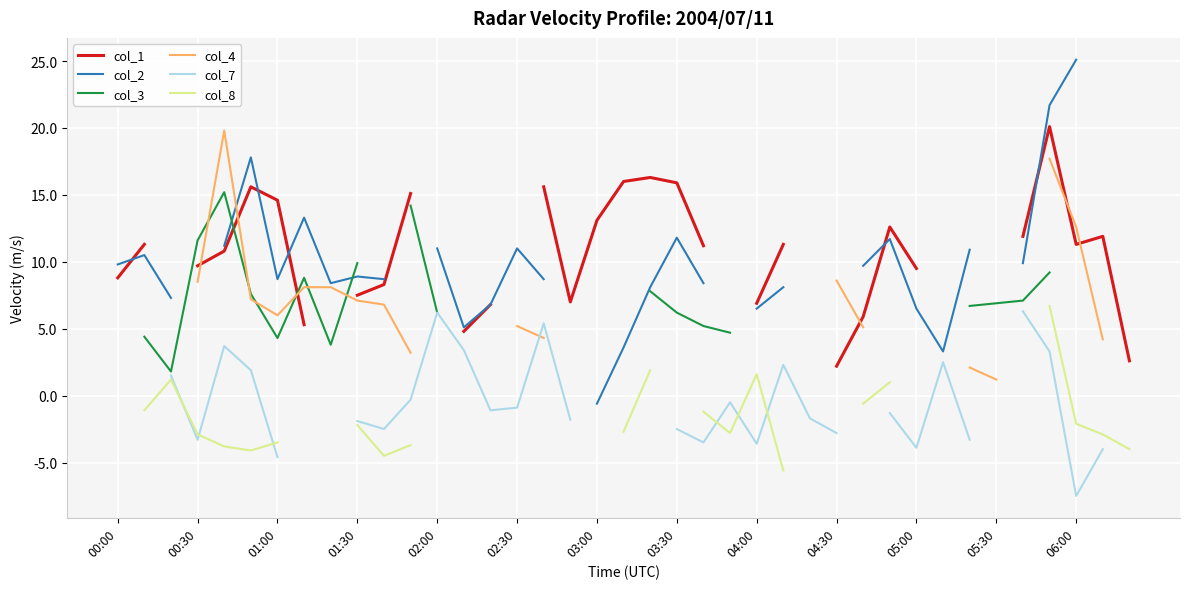

The value of col_4 at 02:00 is 29.4. True or false?

False